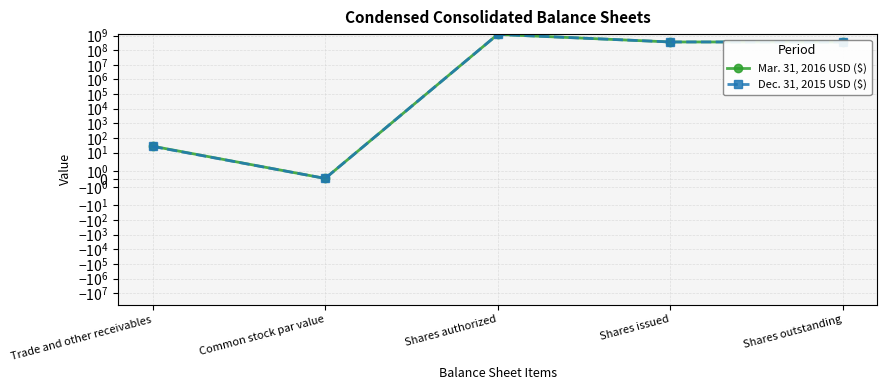

True or false: Mar. 31, 2016 USD ($) and Dec. 31, 2015 USD ($) cross at least once.

False